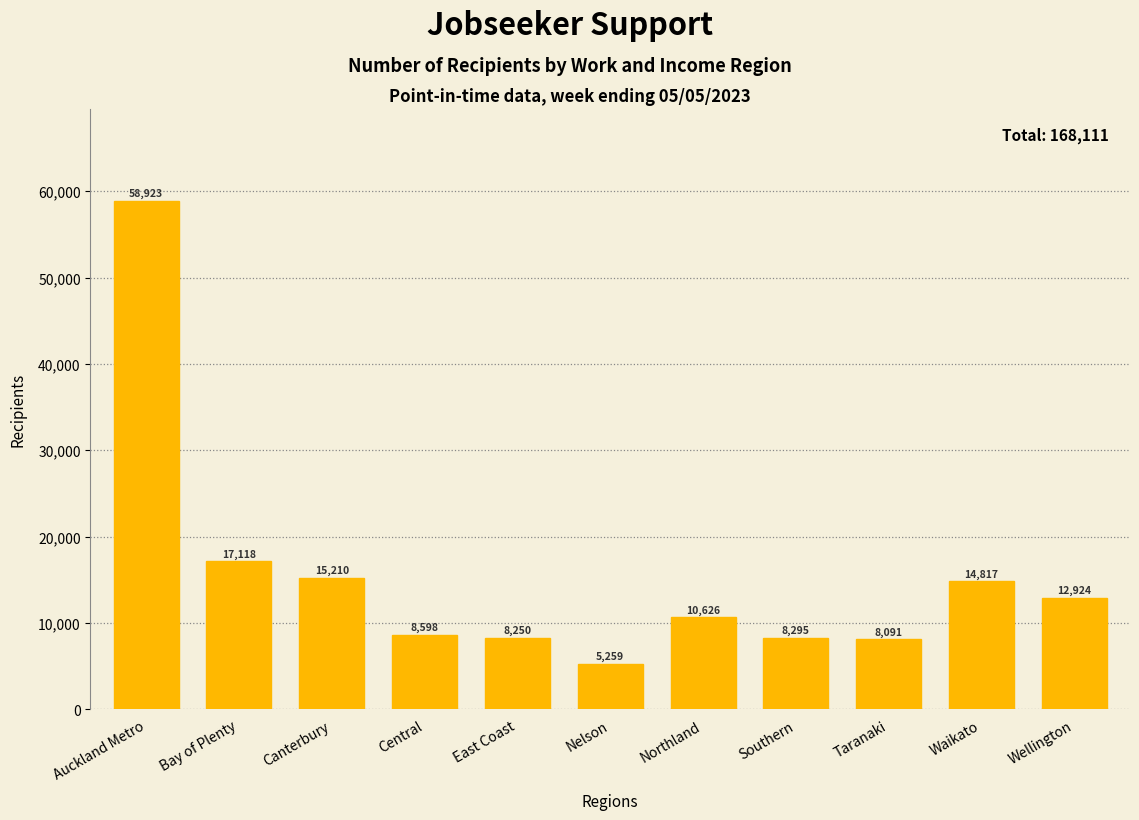

Reading left to right, list all the values displayed in this chart.

Auckland Metro=58923	Bay of Plenty=17118	Canterbury=15210	Central=8598	East Coast=8250	Nelson=5259	Northland=10626	Southern=8295	Taranaki=8091	Waikato=14817	Wellington=12924